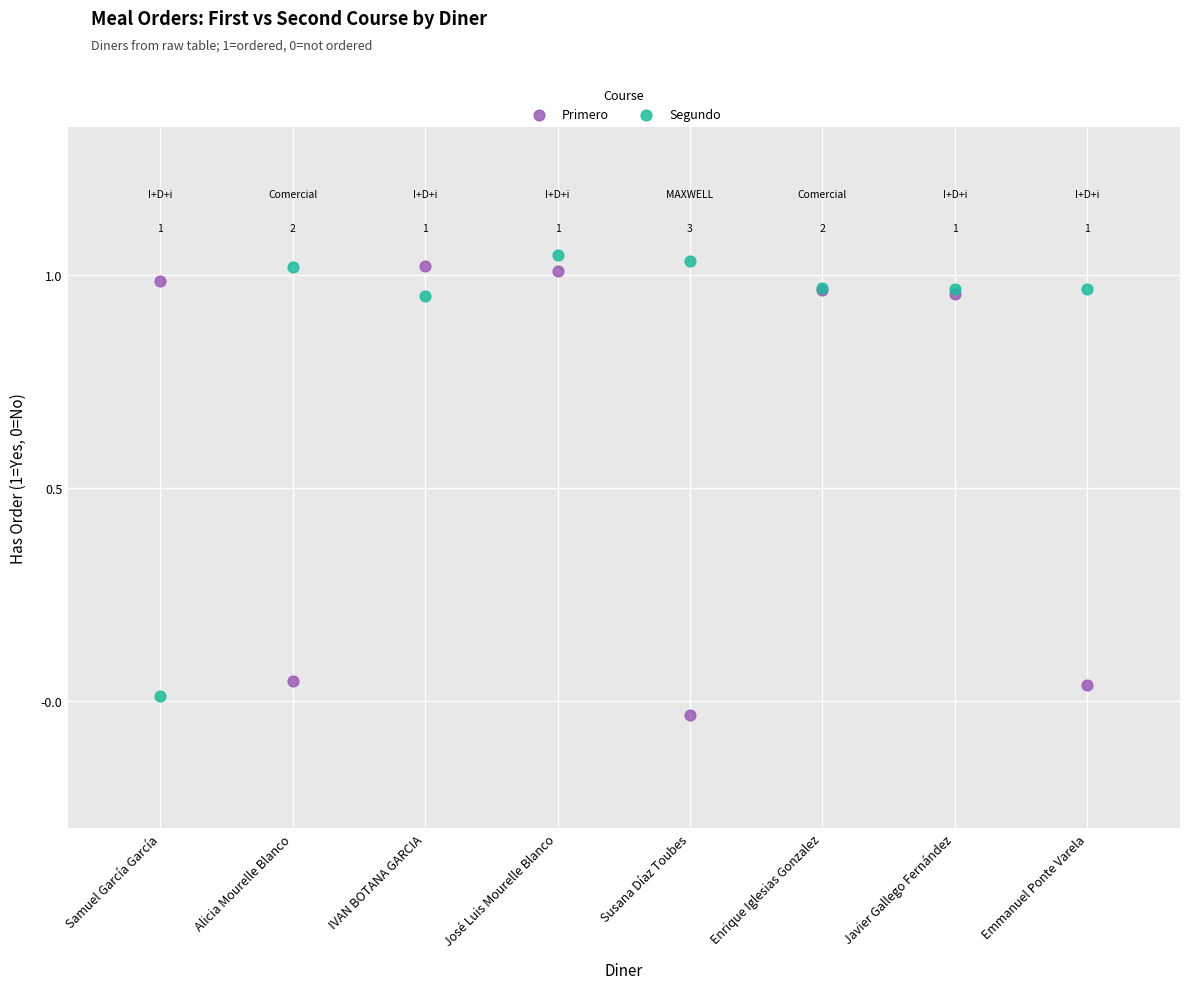

Which series reaches the minimum Y coordinate?

Primero